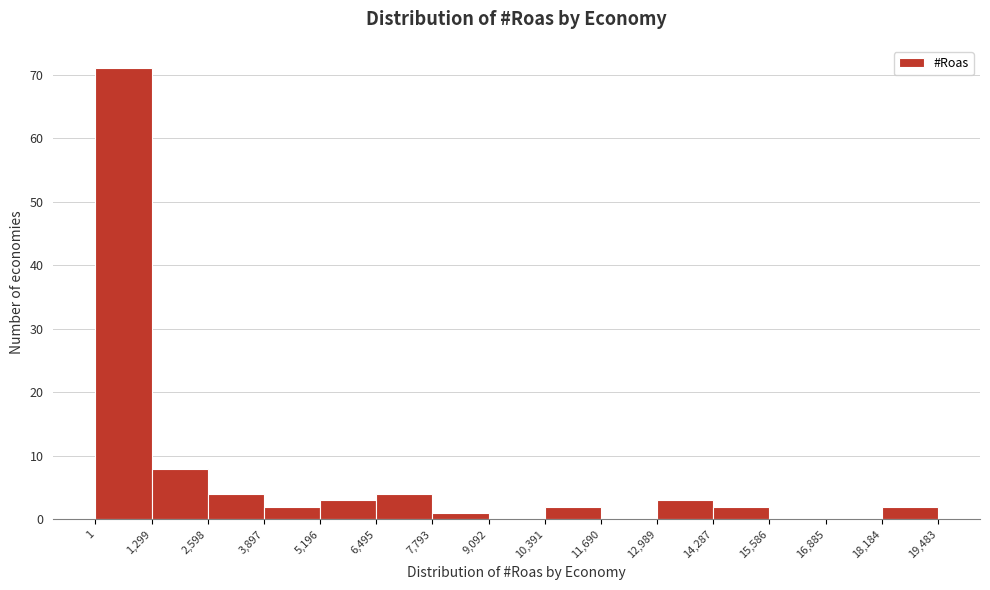

Reading left to right, list every bar in this chart as the range it spans on the x-axis followed by its height. The values are not printed on the chart, so give them approximately, as read against the axis.

1 to 1,299: 71
1,299 to 2,598: 8
2,598 to 3,897: 4
3,897 to 5,196: 2
5,196 to 6,495: 3
6,495 to 7,793: 4
7,793 to 9,092: 1
9,092 to 10,391: 0
10,391 to 11,690: 2
11,690 to 12,989: 0
12,989 to 14,287: 3
14,287 to 15,586: 2
15,586 to 16,885: 0
16,885 to 18,184: 0
18,184 to 19,483: 2